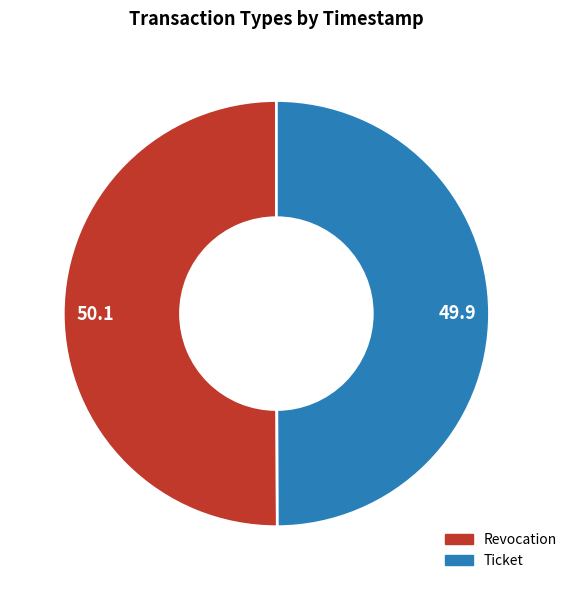

Do Ticket and Revocation together represent more than half of the pie?

Yes